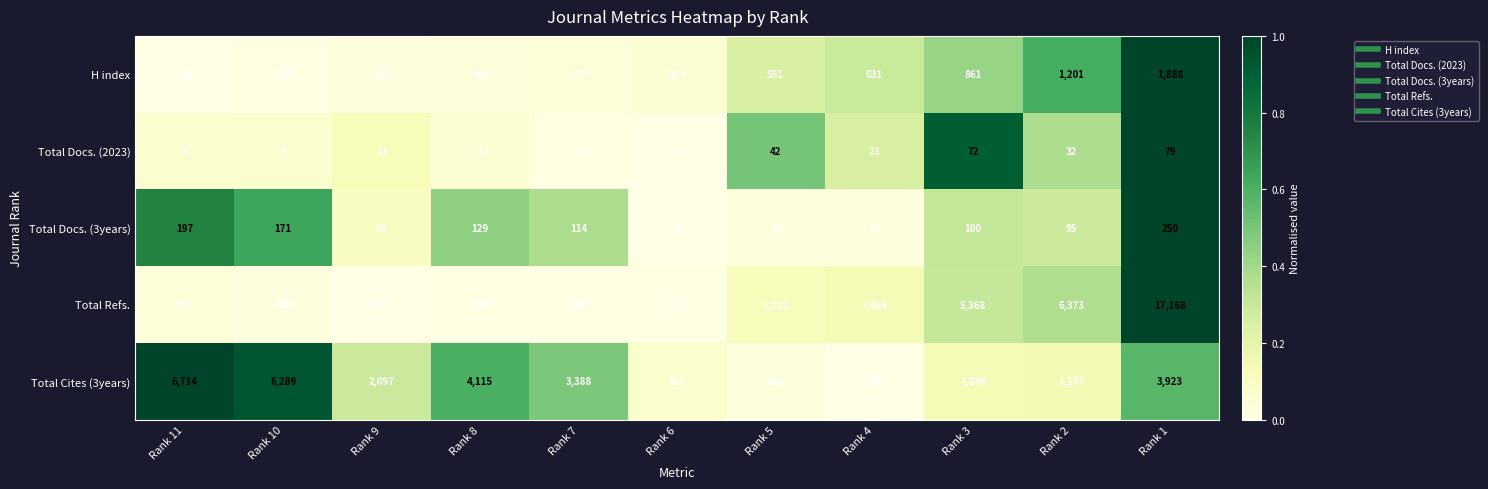

Which series has the largest total across all categories?

Total Refs.